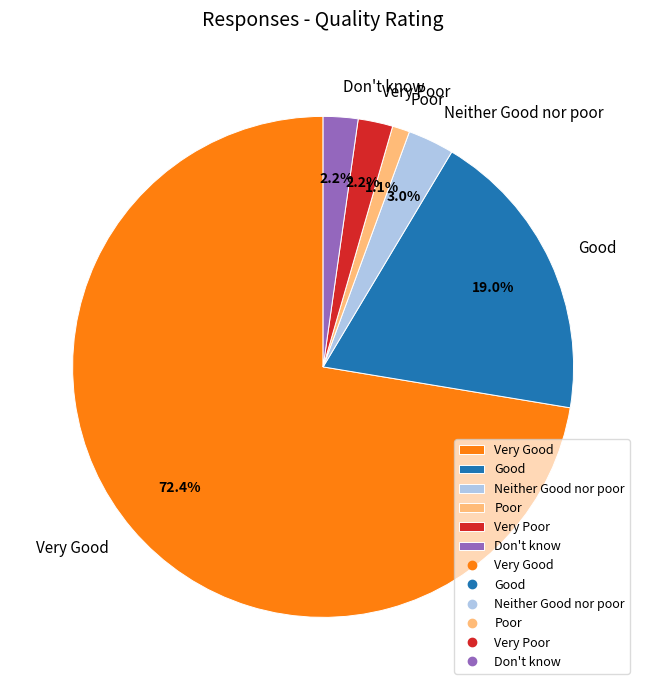

To the nearest percent, what is the combined percentage of Very Poor and Neither Good nor poor?

5%